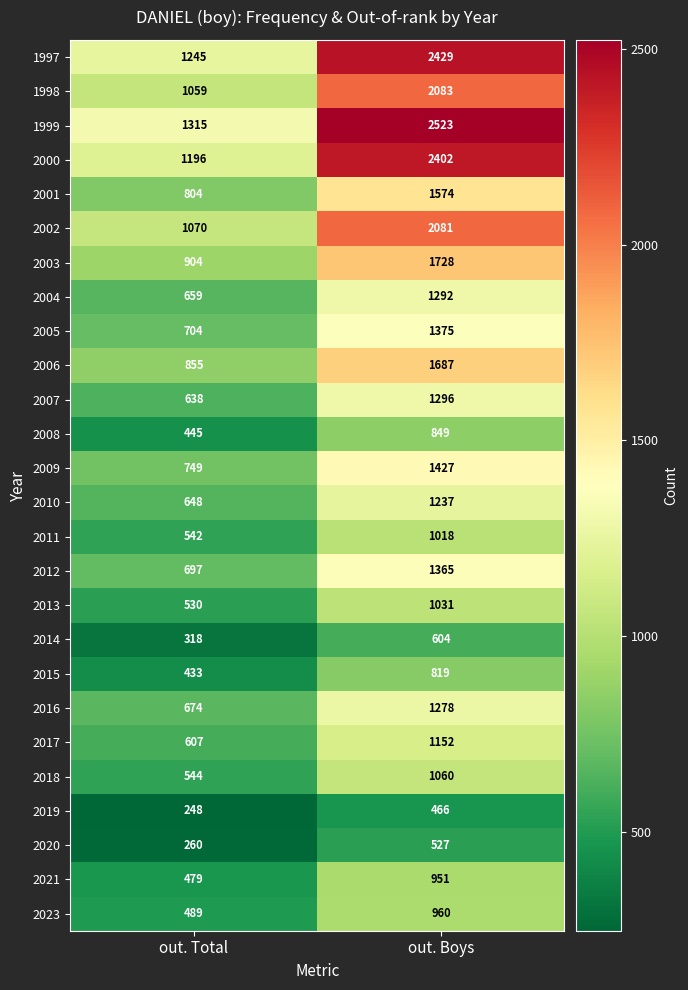

Is it true that 2000 equals 2402 at out. Boys?

True